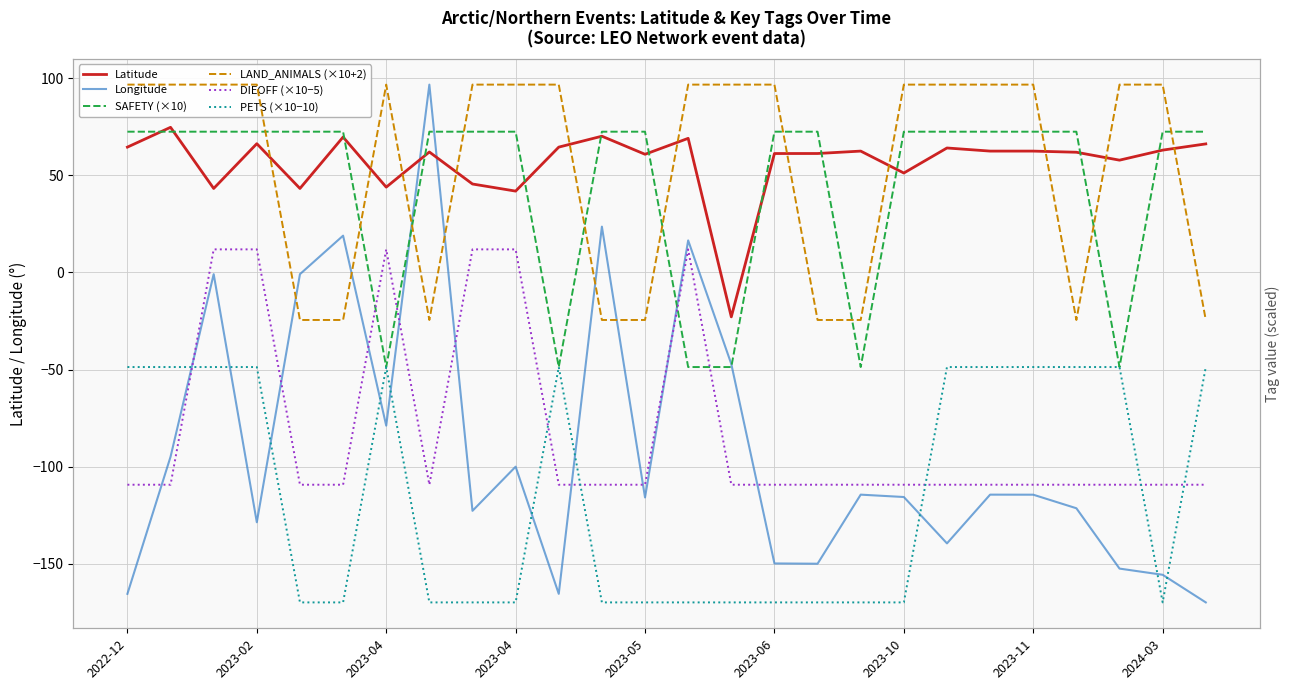

Is this an area chart (filled region under the line)?

No